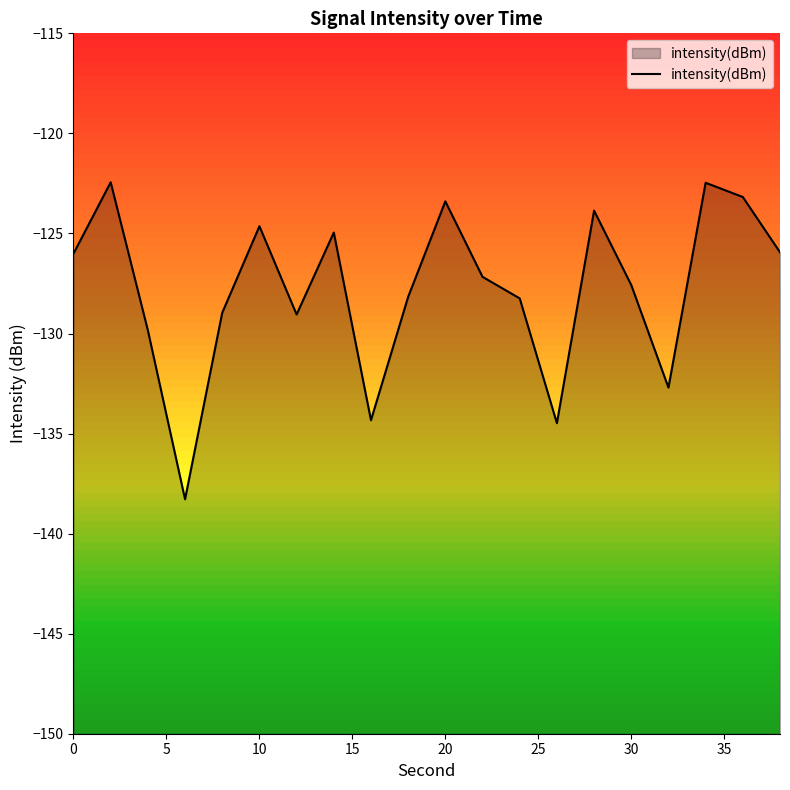

What is the minimum value for intensity(dBm)?

-138.3